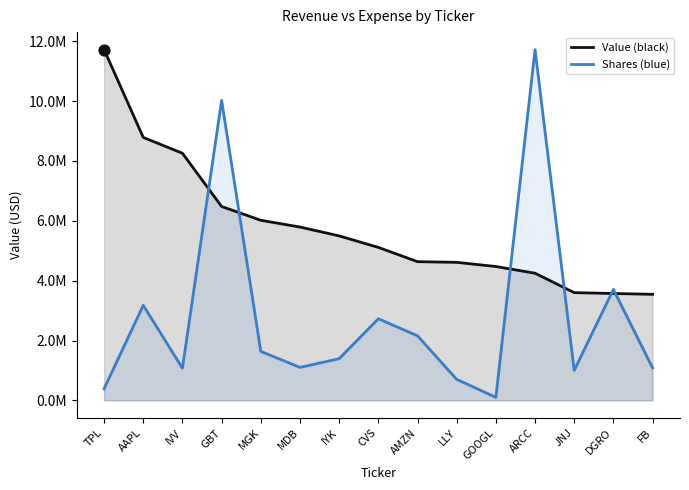

What is the total value across all series at MDB?

6895534.9